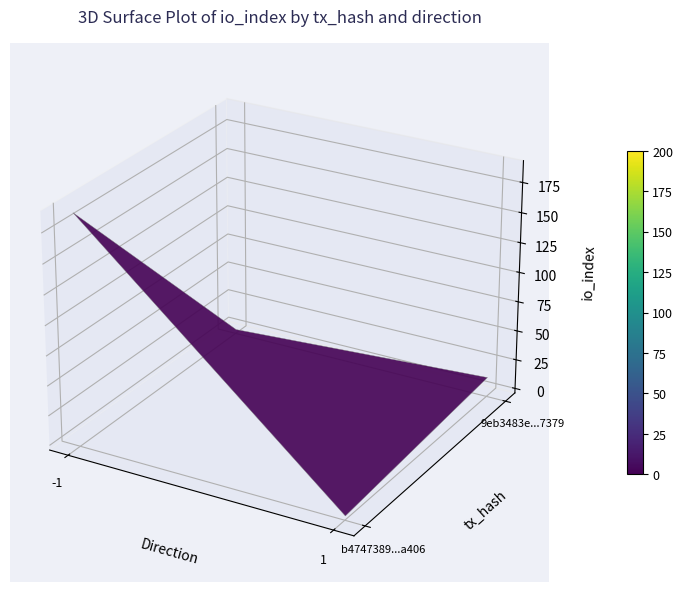

Is it true that b4747389e0ad91fd84491a6584461d9d508a406 equals 0 at direction?

False